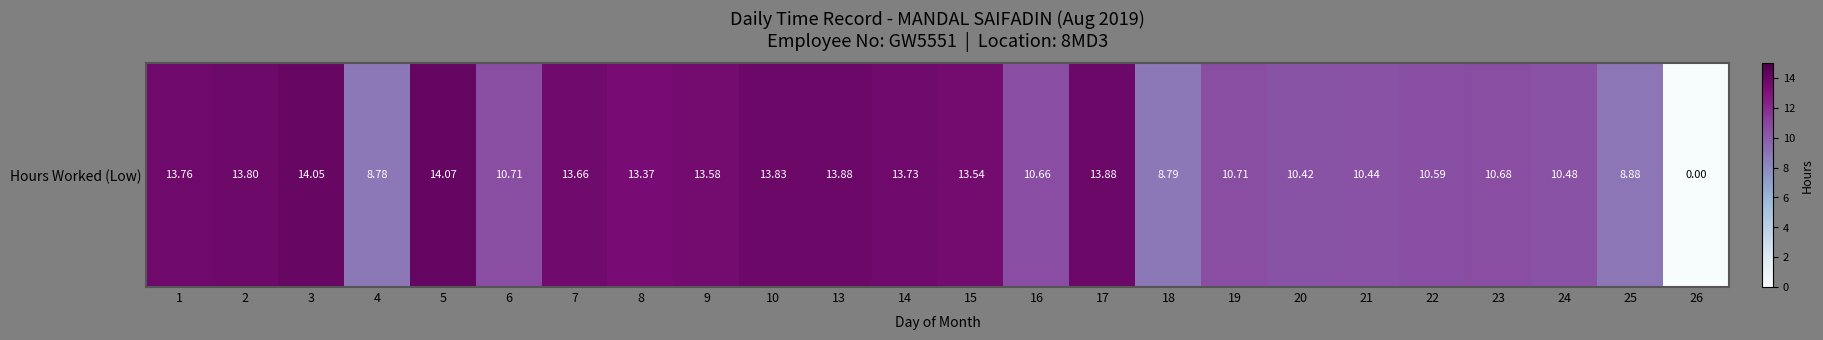

How many positive values are there?

23